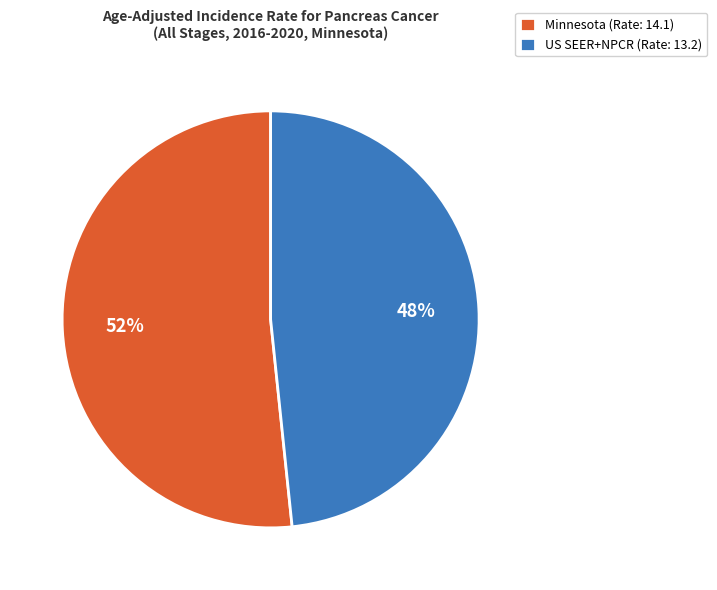

To the nearest percent, what is the average slice percentage?

50%